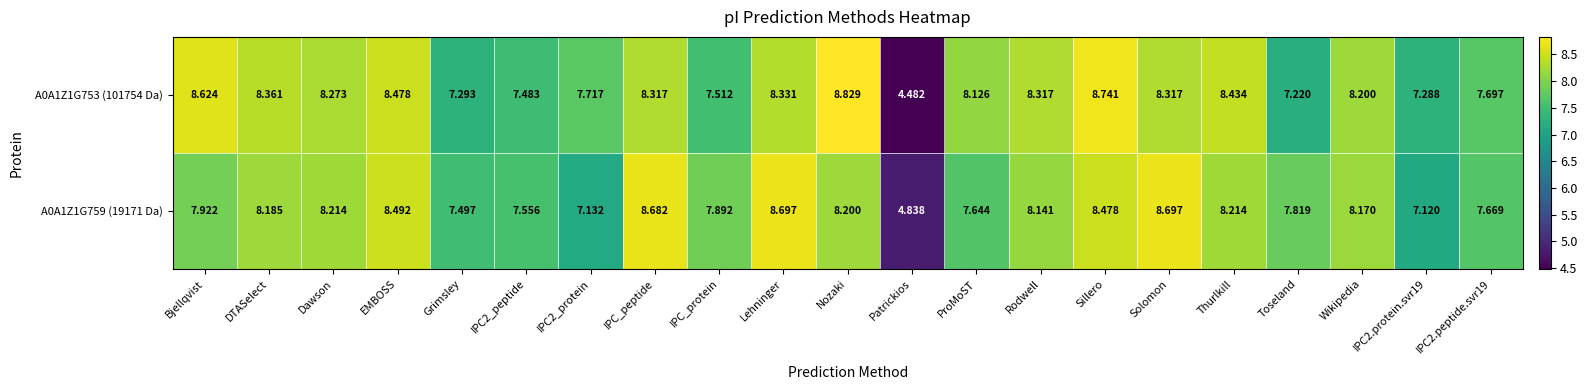

Where does the A0A1Z1G753 (101754 Da) series first go above 8?

Bjellqvist